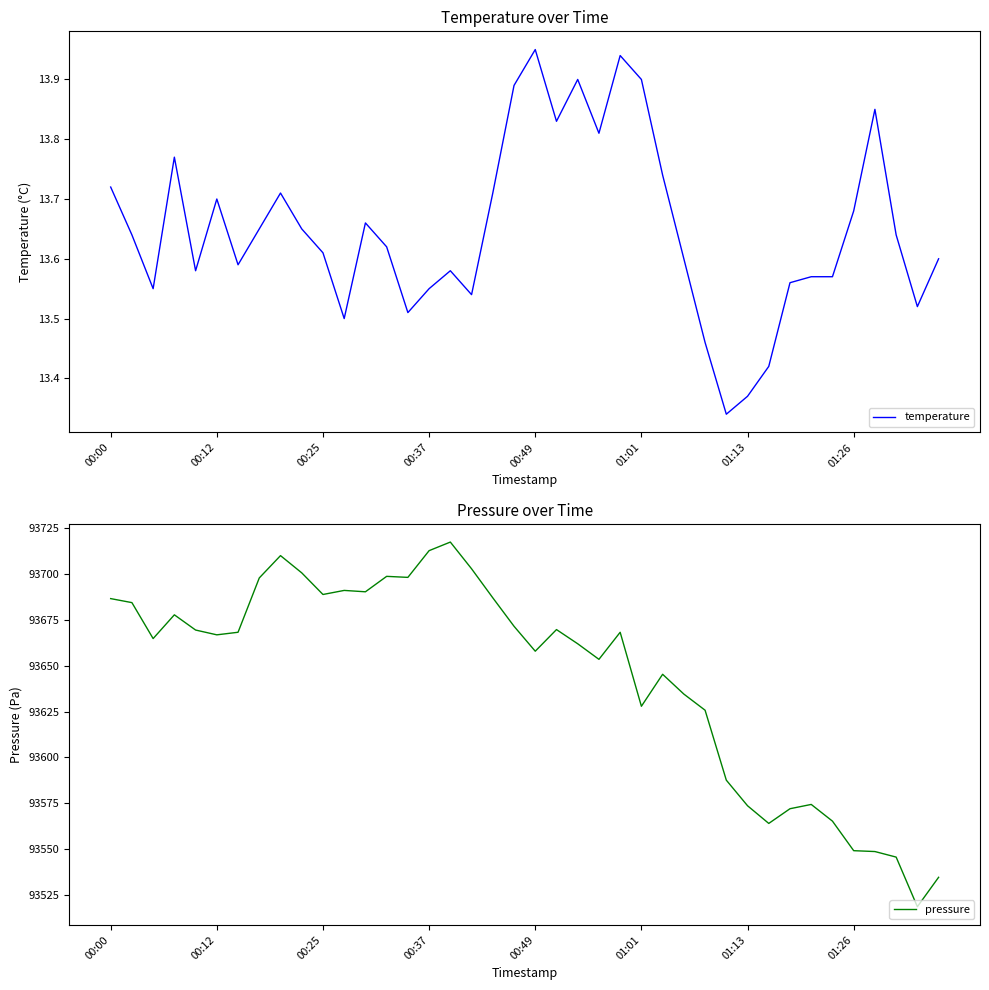

How many lines are shown in the chart?

2